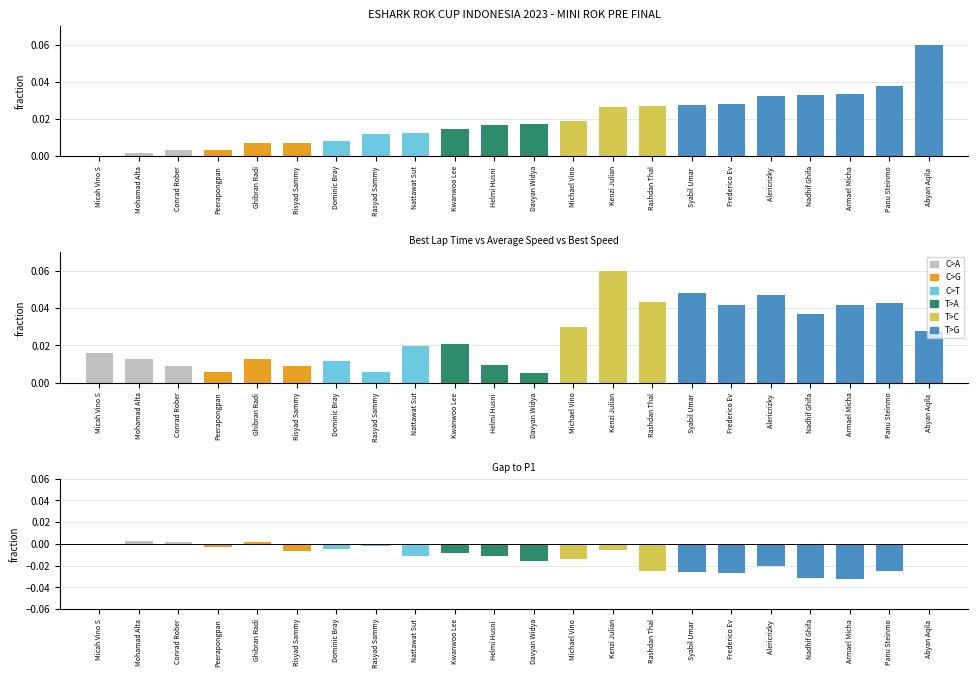

How many positive values does the Gap to P1 series have?

21